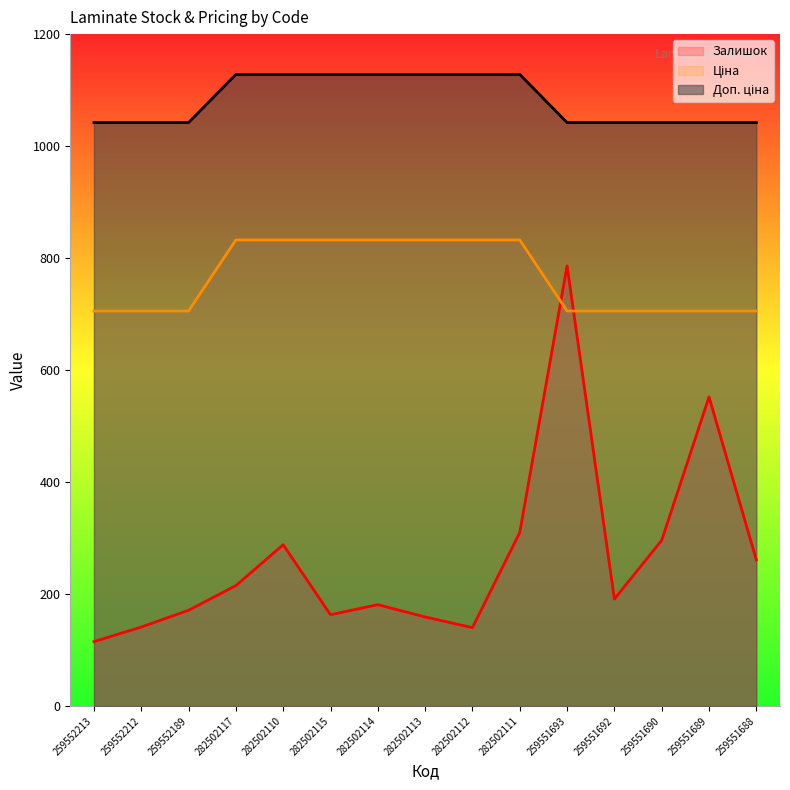

What is the label of the 14th point from the left?

259551689